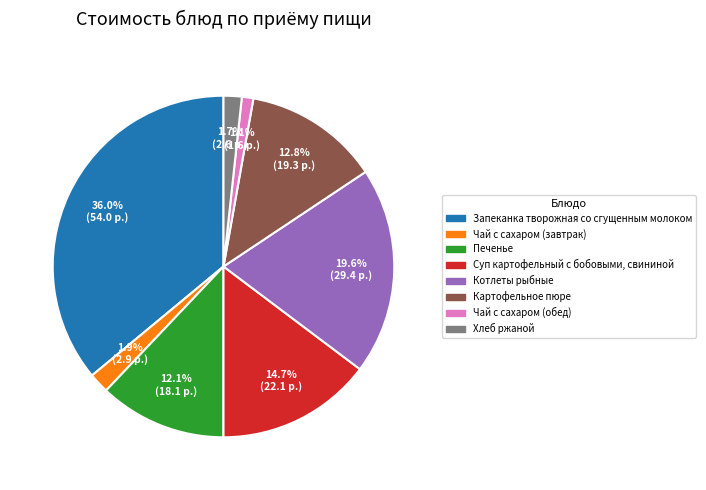

What is the total percentage of Запеканка творожная со сгущенным молоком and Печенье?

48.1%